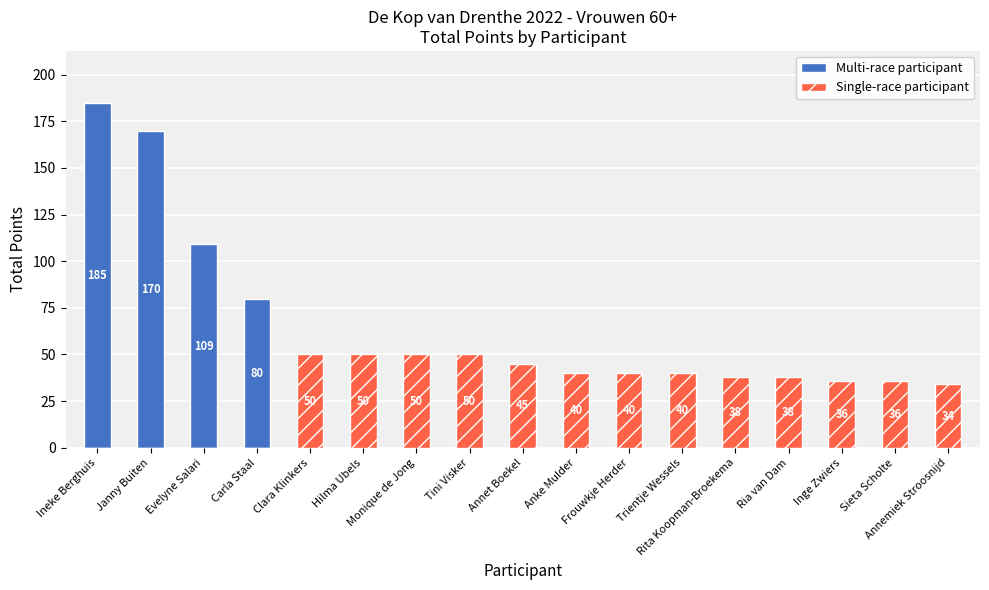

At Frouwkje Herder, list the series in order from largest to smallest.

Single-race participant, Multi-race participant